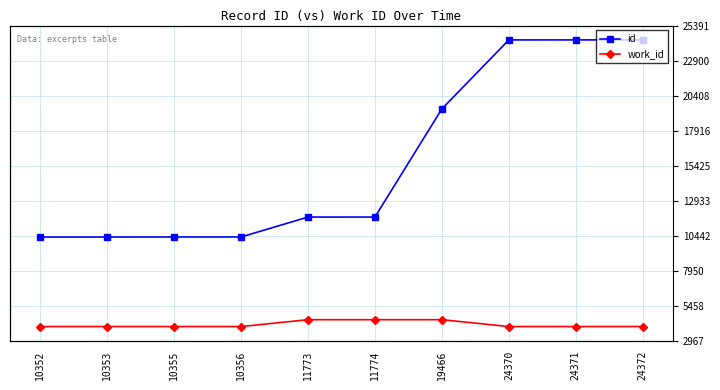

Does the chart display data point markers on the line(s)?

Yes